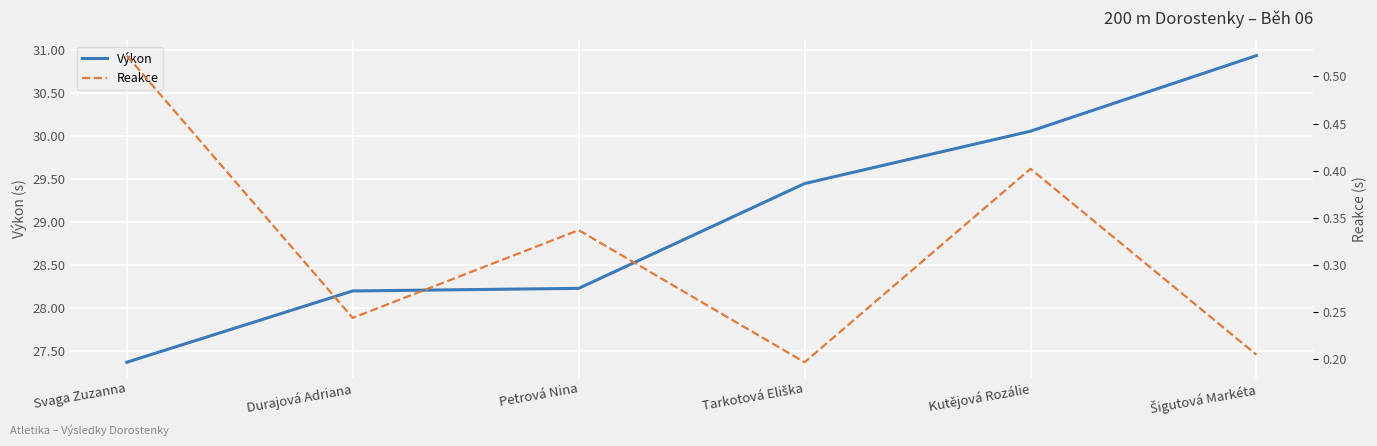

Which series changed the most between Svaga Zuzanna and Kutějová Rozálie?

Výkon